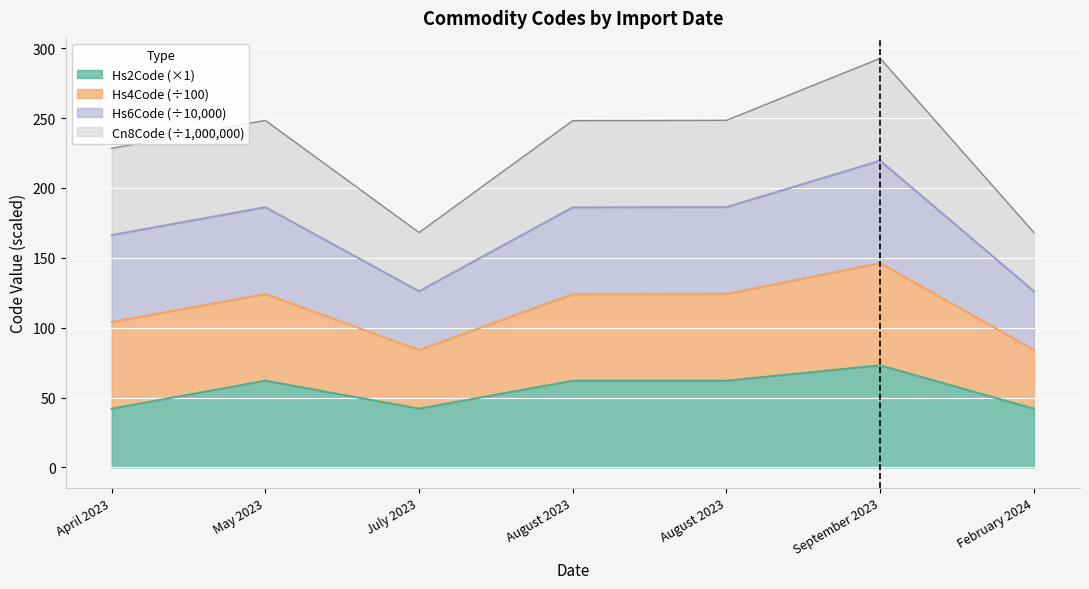

What are all the series names shown in the legend?

Hs2Code (×1), Hs4Code (÷100), Hs6Code (÷10,000), Cn8Code (÷1,000,000)